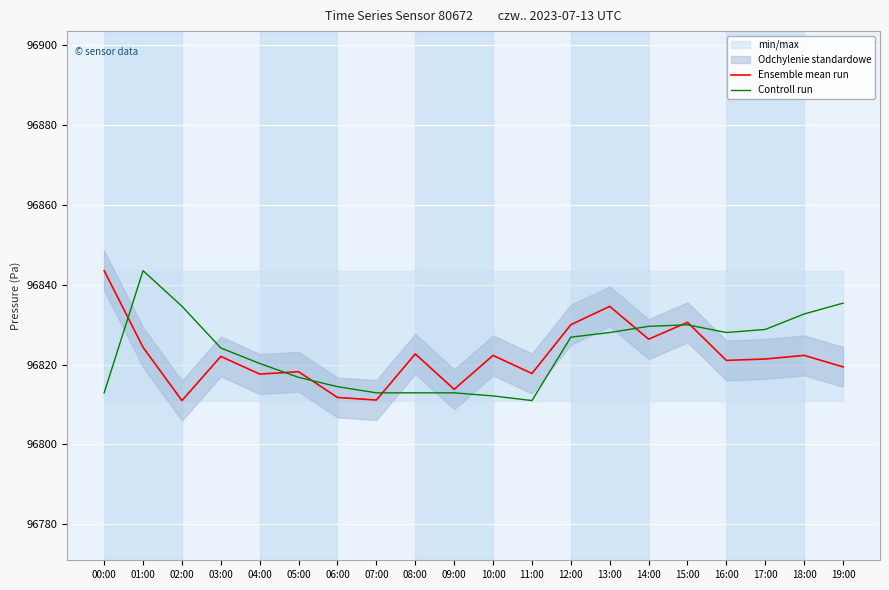

Rank the categories by Controll run value from highest to lowest.

01:00, 19:00, 02:00, 18:00, 15:00, 14:00, 17:00, 13:00, 16:00, 12:00, 03:00, 04:00, 05:00, 06:00, 00:00, 07:00, 08:00, 09:00, 10:00, 11:00